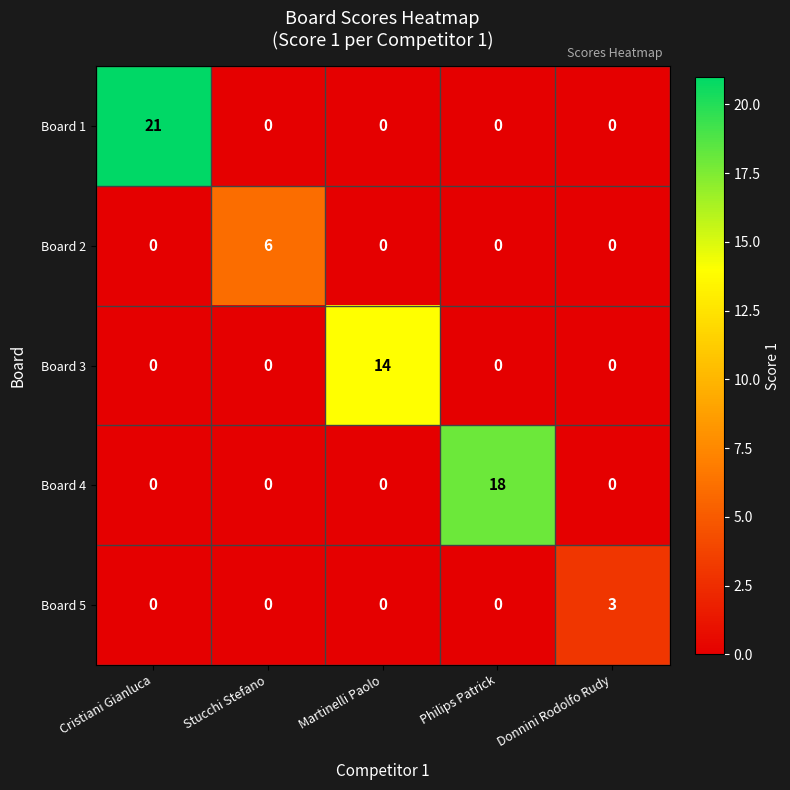

What is the greatest value displayed?

21